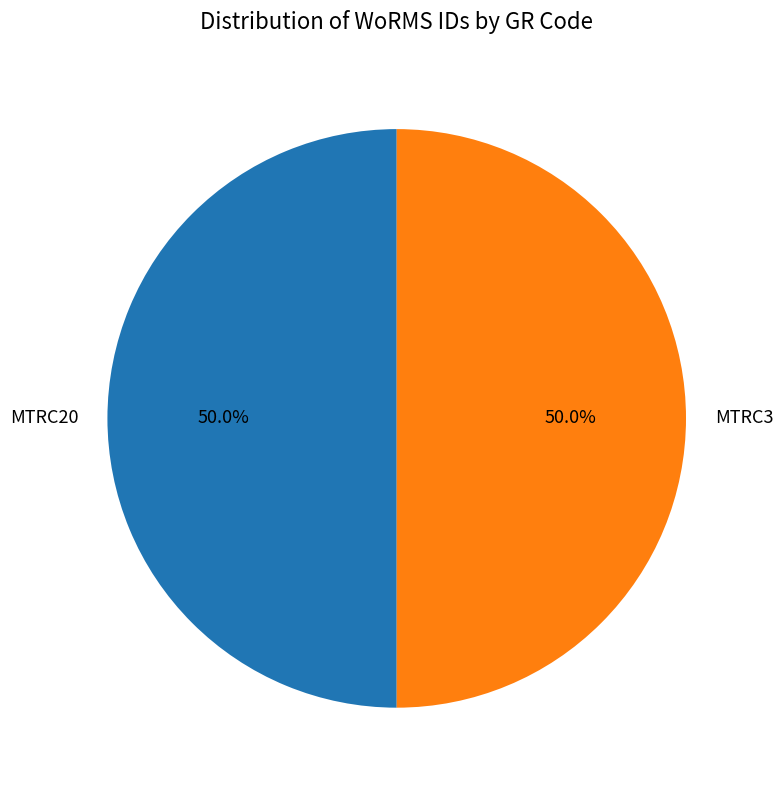

What portion of the pie excludes MTRC20?

50.0%